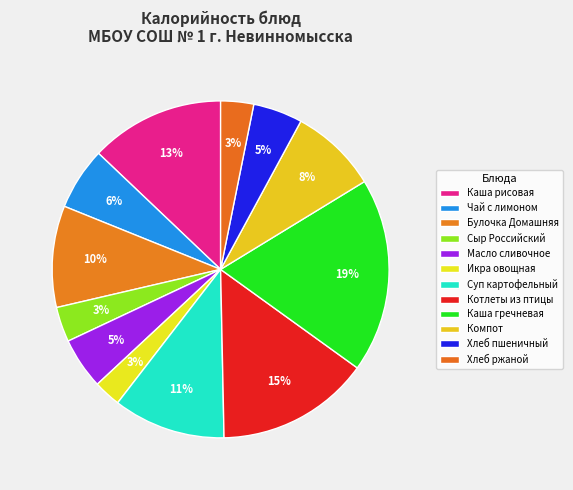

How many segments does this pie chart have?

12